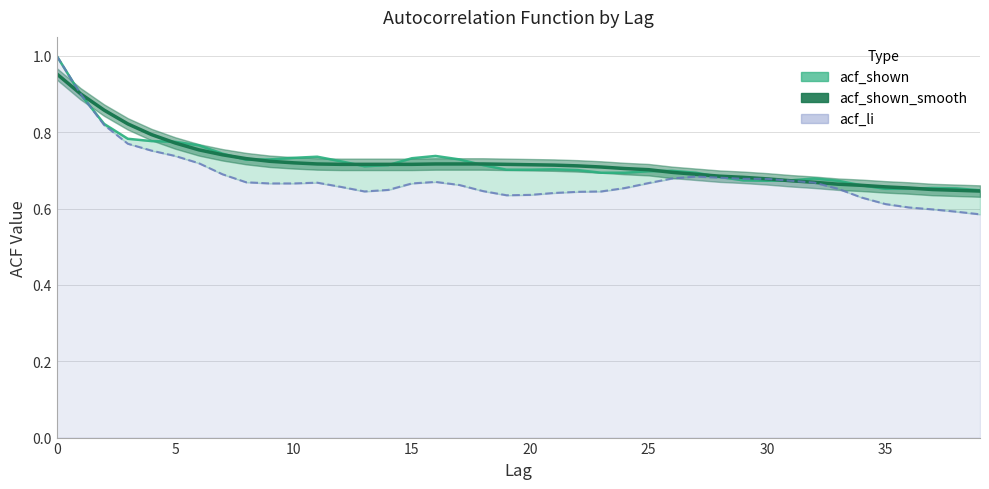

Count the number of data series in this chart.

3